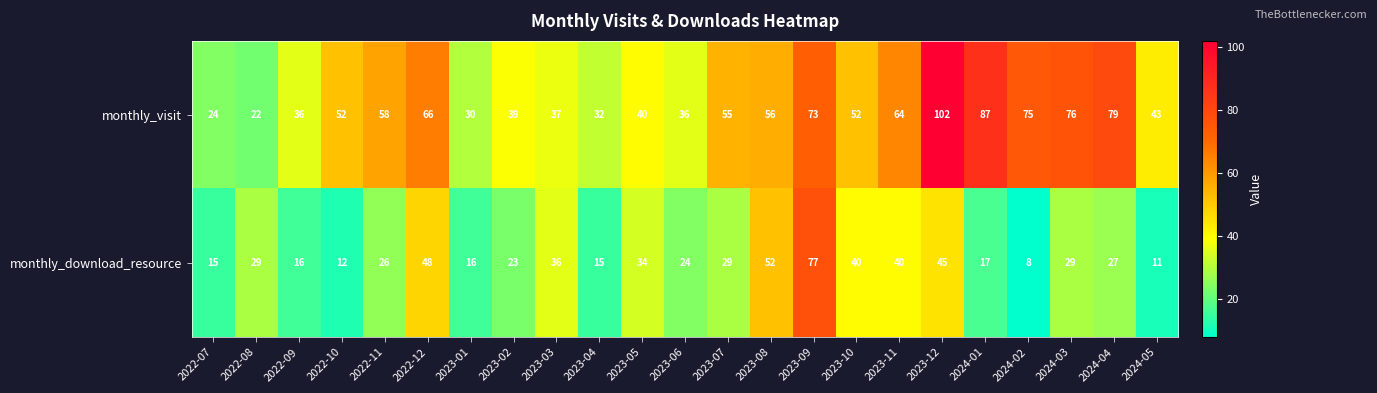

At which label does monthly_download_resource first exceed 27?

2022-08